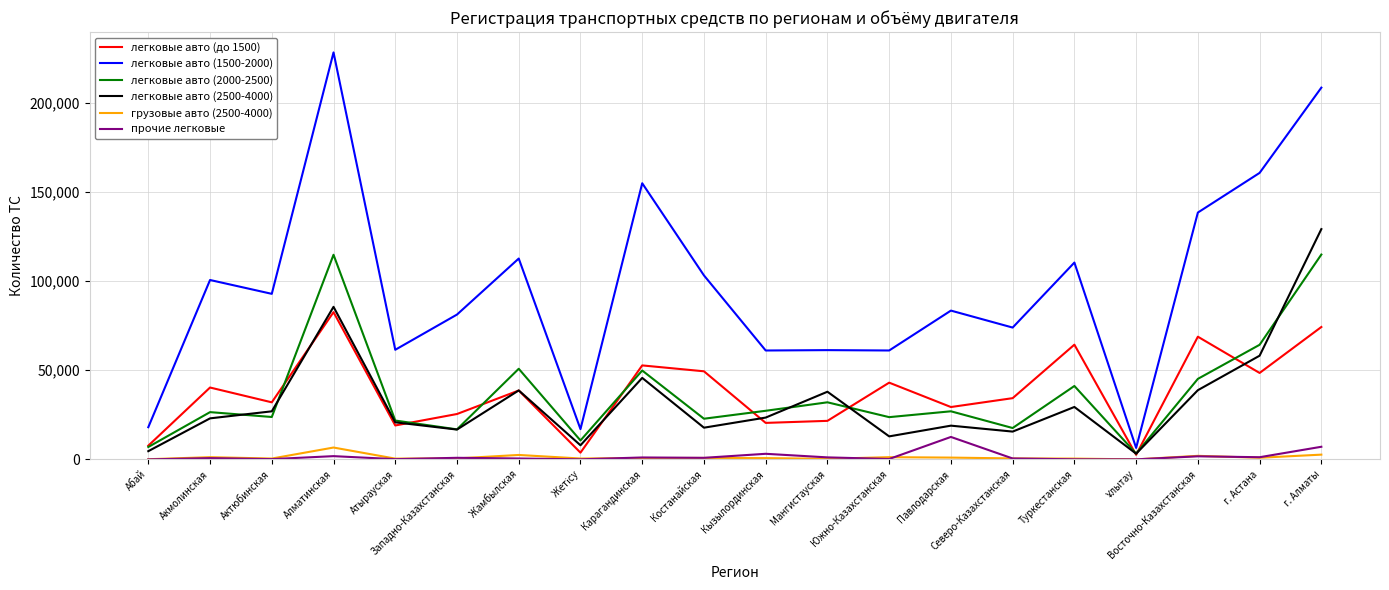

At which category does легковые авто (до 1500) reach its first local valley?

Актюбинская